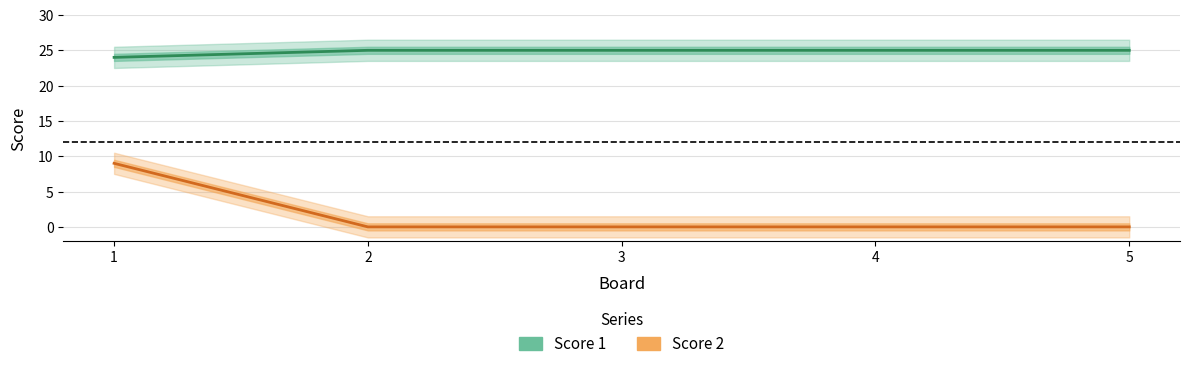

Where is Score 1 nearest to the value 24?

1